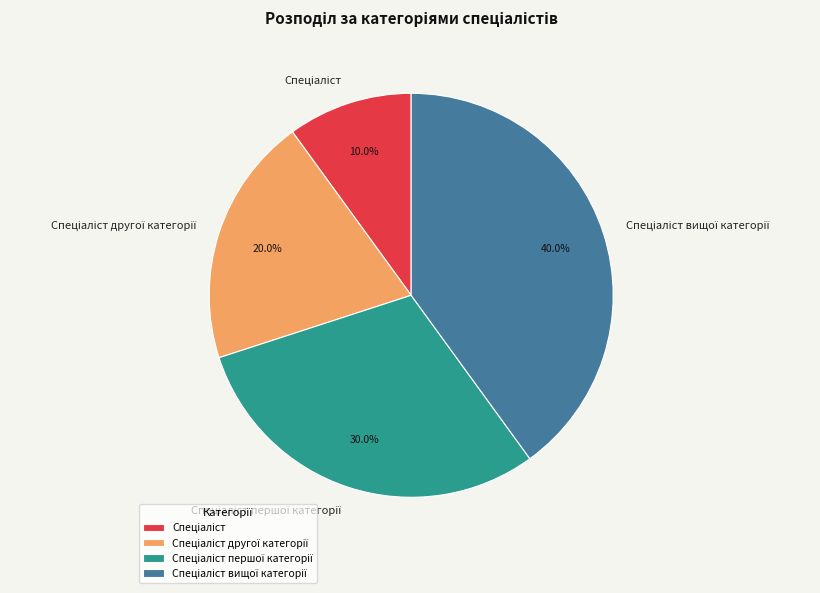

Is there any slice that represents more than half of the pie?

No